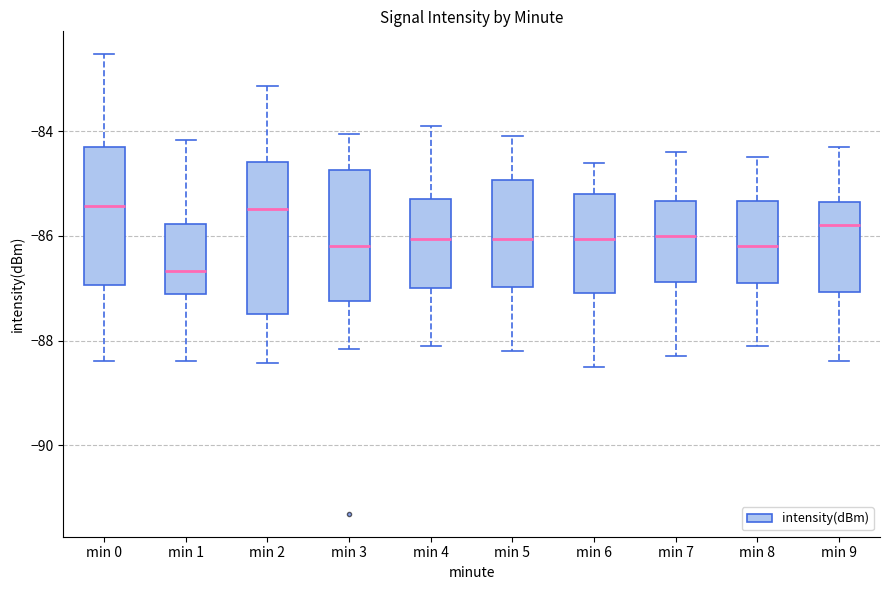

Reading left to right, transcribe this box plot: for each box, give where its median line is, the range the box spans, and where its two whiskers end, as read against the y-axis. The values are not printed on the chart, so give them approximately, as read against the axis.

min 0: median -85.4, box -87.0 to -84.4, whiskers -88.4 to -82.6
min 1: median -86.6, box -87.2 to -85.8, whiskers -88.4 to -84.2
min 2: median -85.4, box -87.4 to -84.6, whiskers -88.4 to -83.2
min 3: median -86.2, box -87.2 to -84.8, whiskers -88.2 to -84.0
min 4: median -86.0, box -87.0 to -85.2, whiskers -88.0 to -83.8
min 5: median -86.0, box -87.0 to -85.0, whiskers -88.2 to -84.0
min 6: median -86.0, box -87.0 to -85.2, whiskers -88.4 to -84.6
min 7: median -86.0, box -86.8 to -85.4, whiskers -88.2 to -84.4
min 8: median -86.2, box -86.8 to -85.4, whiskers -88.0 to -84.4
min 9: median -85.8, box -87.0 to -85.4, whiskers -88.4 to -84.2